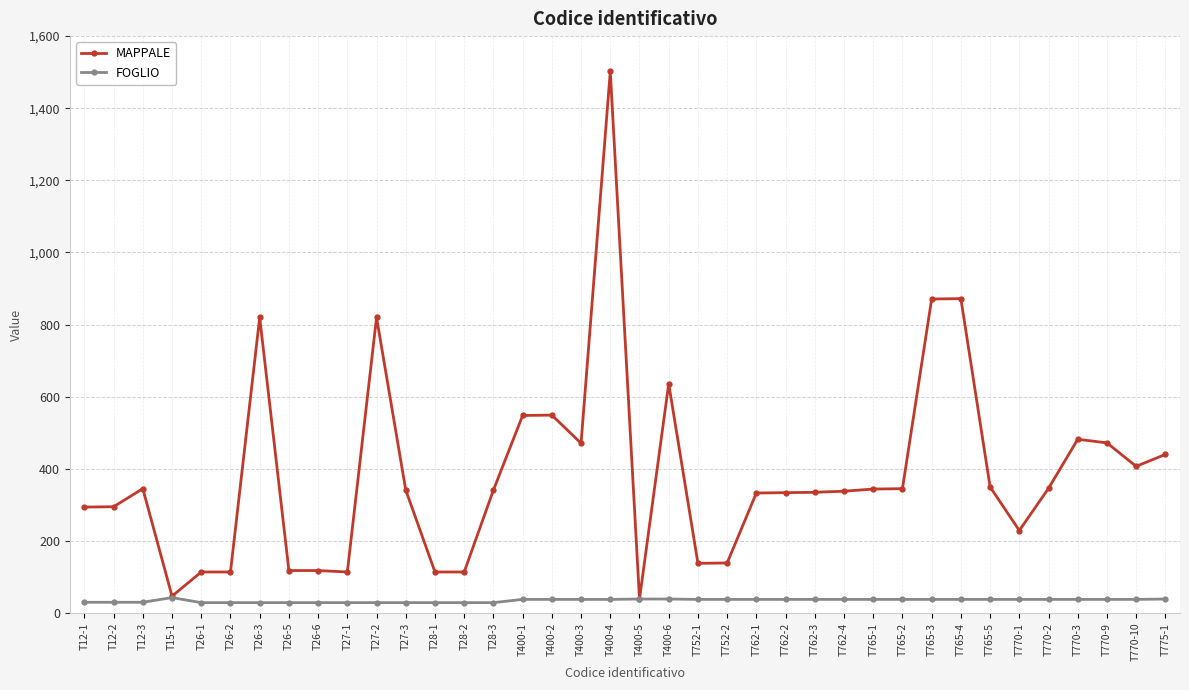

At which category does MAPPALE reach its first local peak?

T12-3